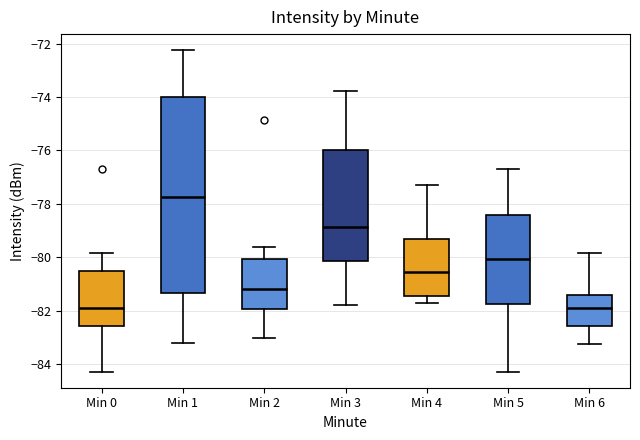

Reading left to right, transcribe this box plot: for each box, give where its median line is, the range the box spans, and where its two whiskers end, as read against the y-axis. The values are not printed on the chart, so give them approximately, as read against the axis.

Min 0: median -81.8, box -82.6 to -80.6, whiskers -84.2 to -79.8
Min 1: median -77.8, box -81.4 to -74.0, whiskers -83.2 to -72.2
Min 2: median -81.2, box -82.0 to -80.0, whiskers -83.0 to -79.6
Min 3: median -78.8, box -80.2 to -76.0, whiskers -81.8 to -73.8
Min 4: median -80.6, box -81.4 to -79.4, whiskers -81.8 to -77.2
Min 5: median -80.0, box -81.8 to -78.4, whiskers -84.2 to -76.6
Min 6: median -81.8, box -82.6 to -81.4, whiskers -83.2 to -79.8